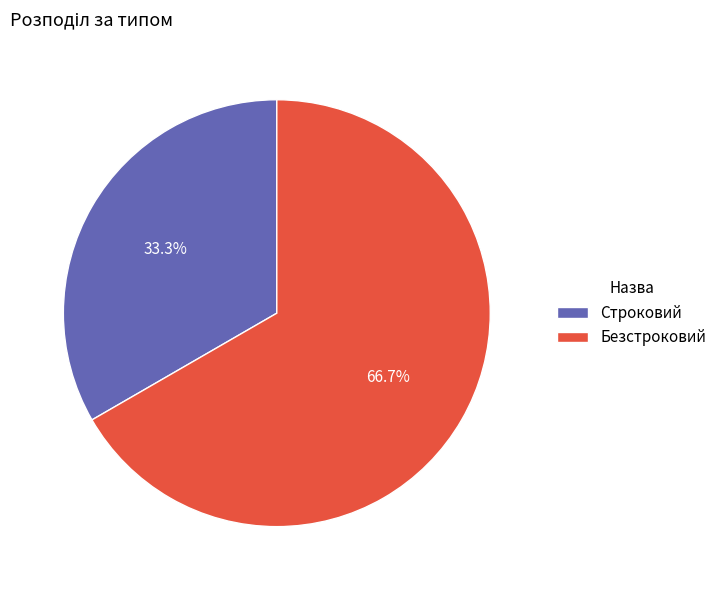

To the nearest percent, what is the average slice percentage?

50%